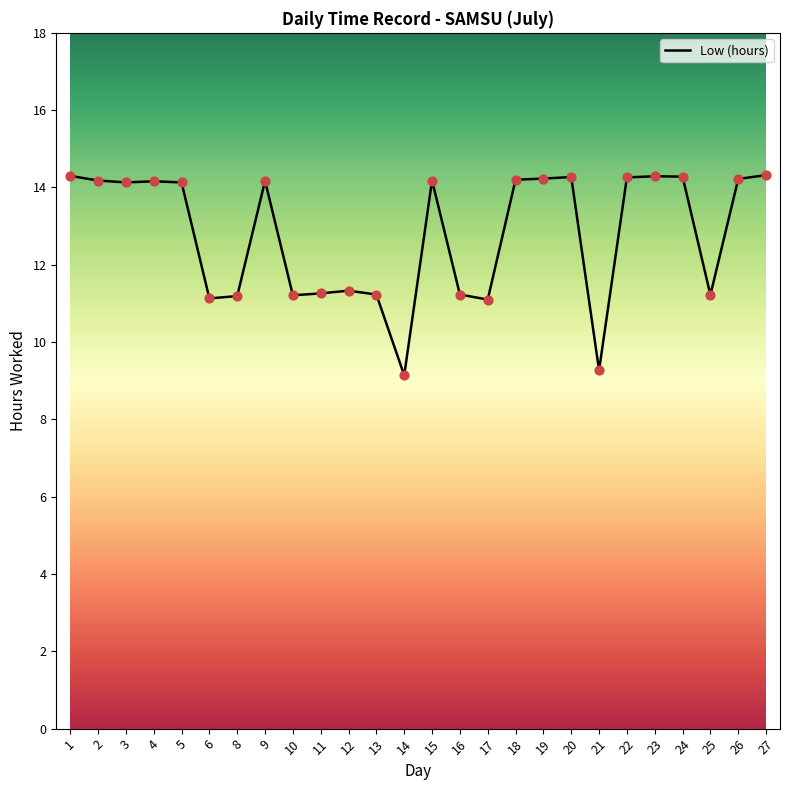

Which has a higher value, 10 or 19?

19